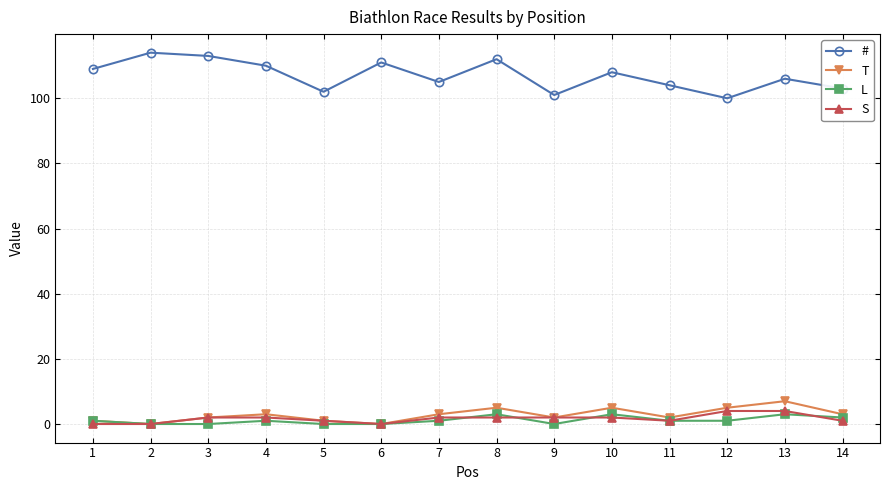

What are all the series names shown in the legend?

#, T, L, S